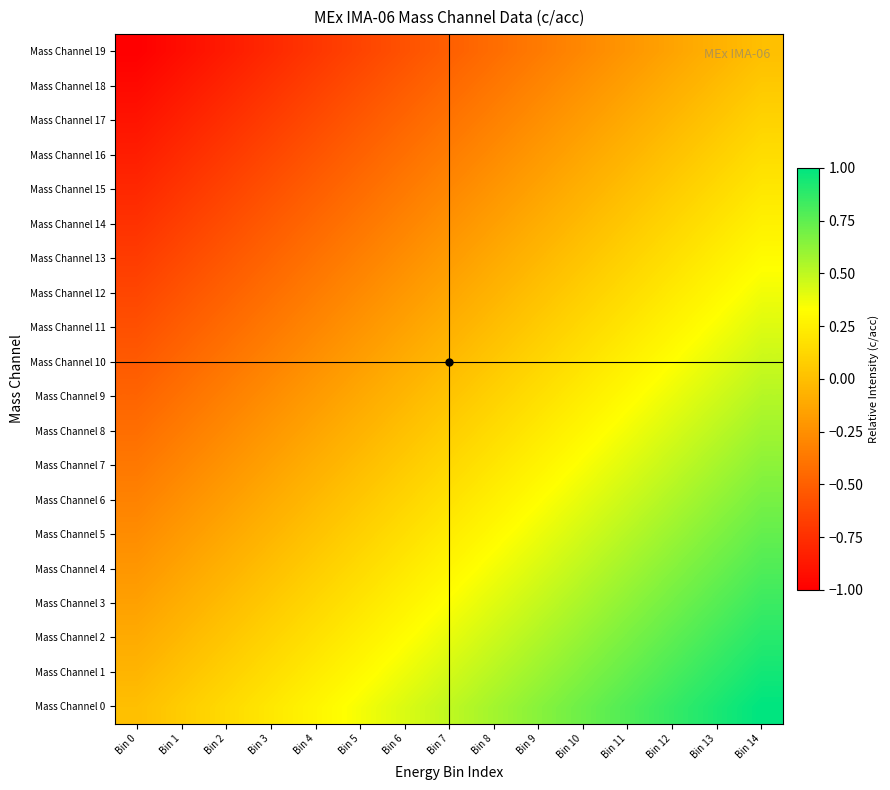

Which has a higher value, Bin 7 or Bin 12?

Bin 12